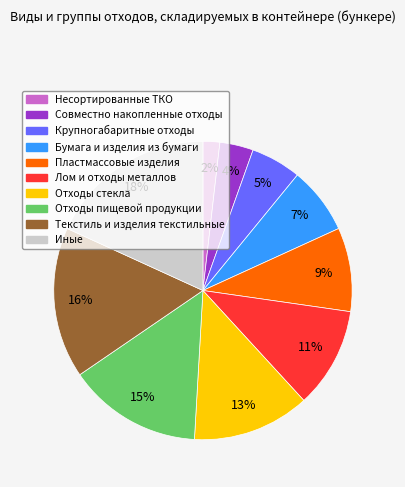

Combined, do Бумага и изделия из бумаги and Пластмассовые изделия account for over 50%?

No